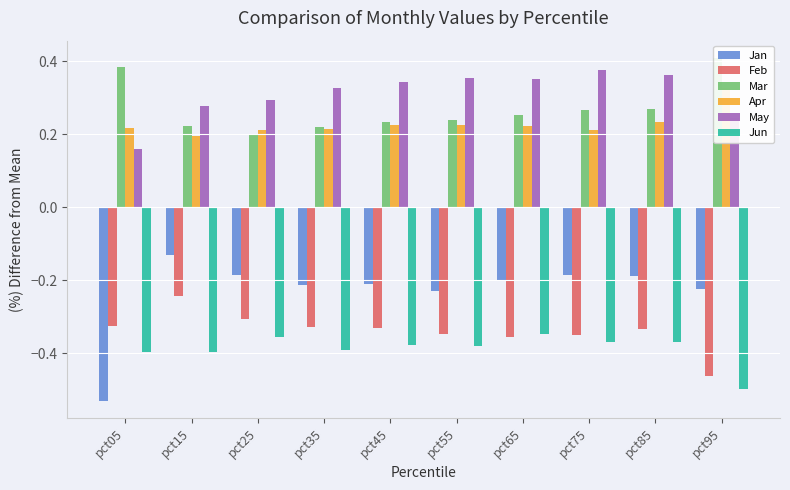

Are the bars grouped side by side (vs. stacked)?

Yes